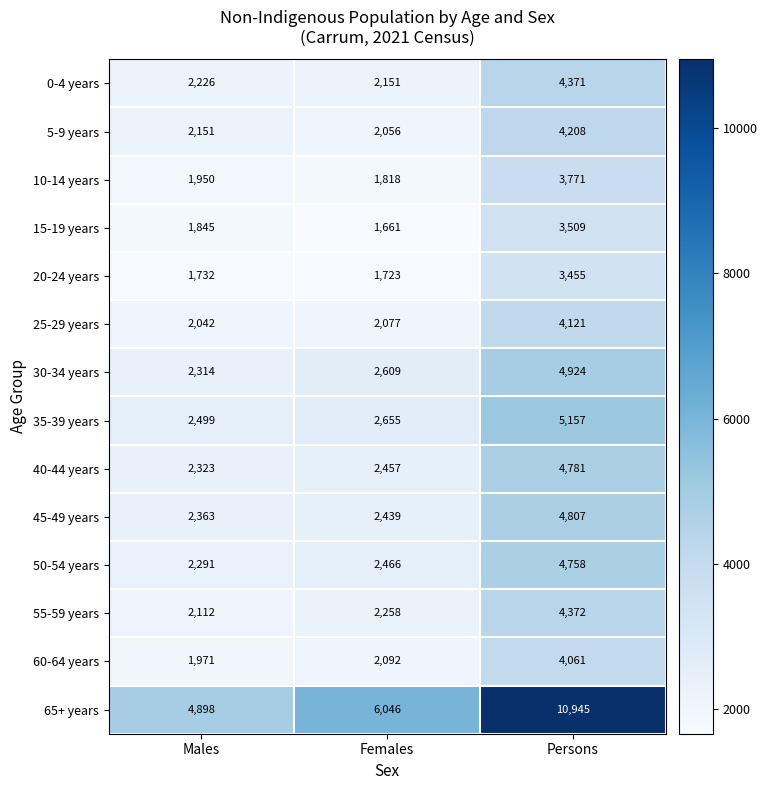

What is the average value of the 50-54 years series?

3172